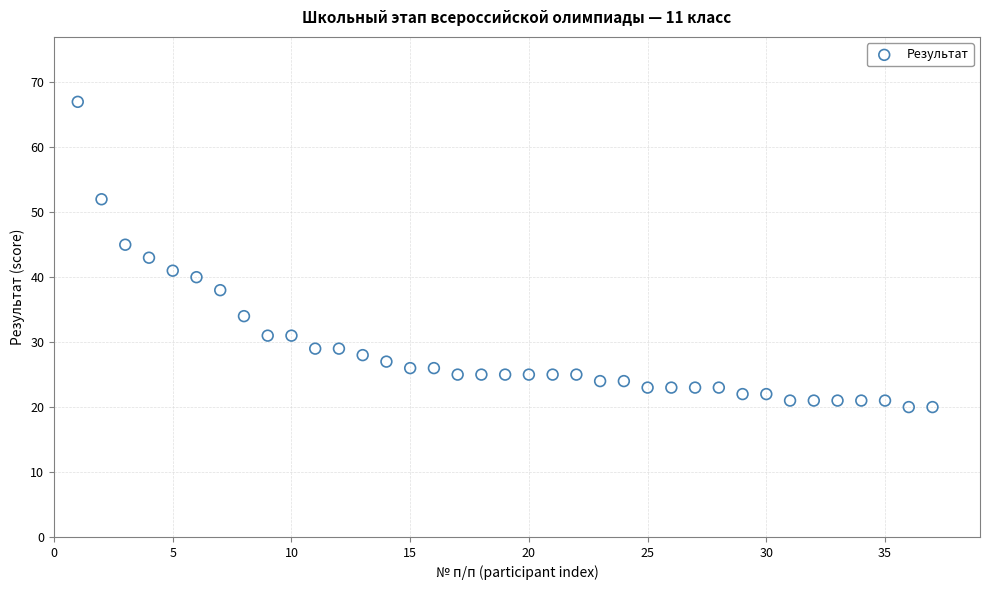

What is the range of Y values (max minus min)?

47